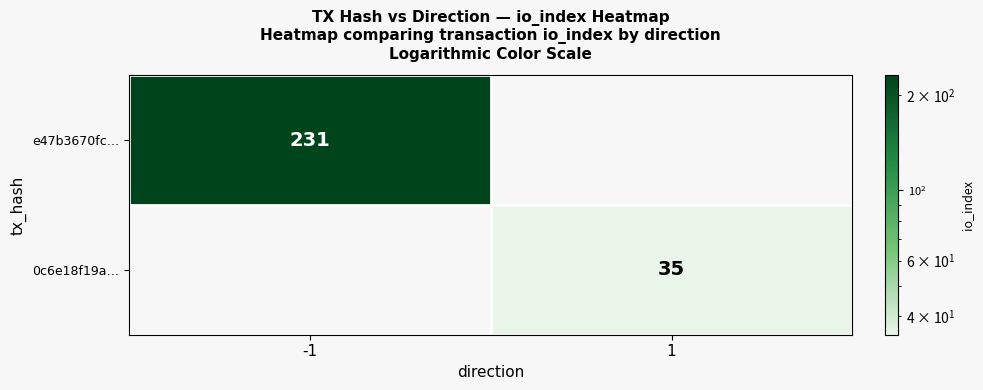

The value of e47b3670fc… at -1 is 231. True or false?

True